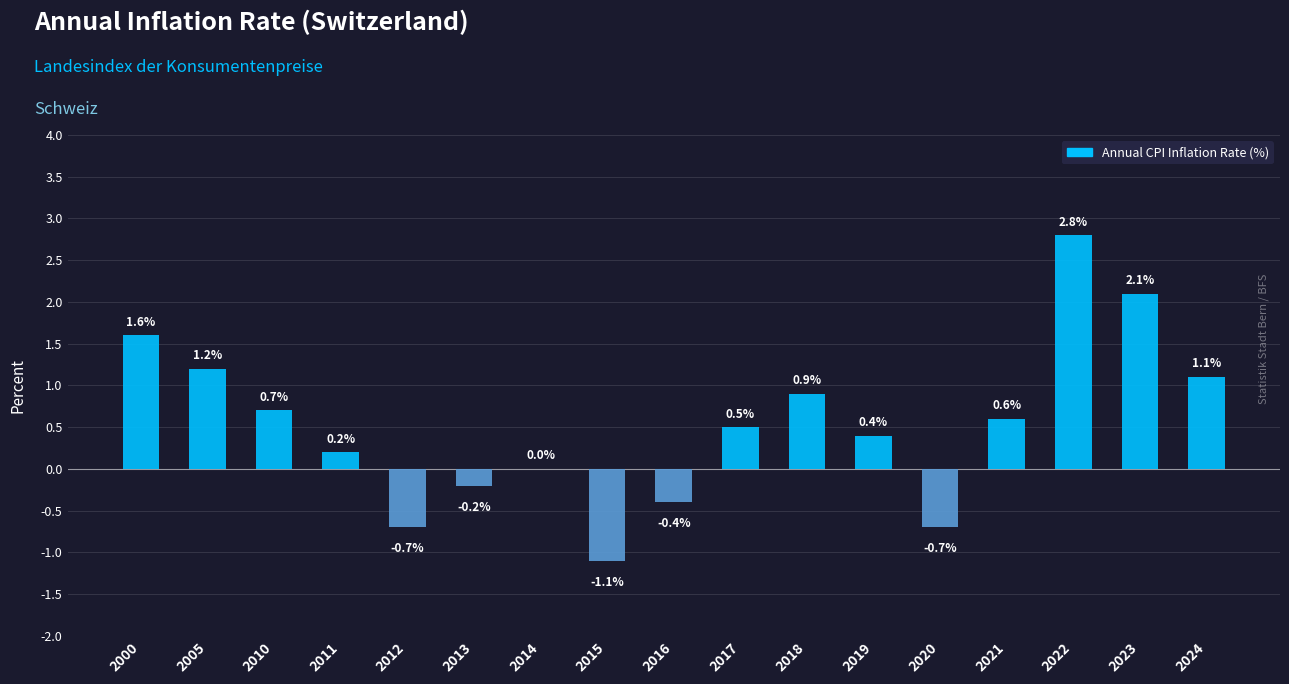

Which category has the highest value across all series?

2022